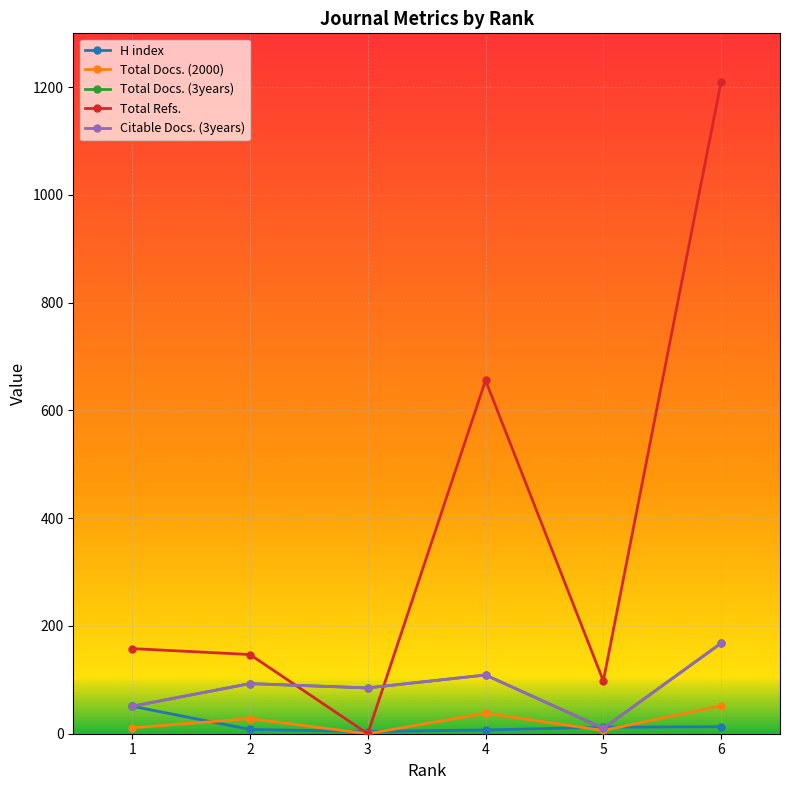

At which label does Citable Docs. (3years) first exceed 93?

4